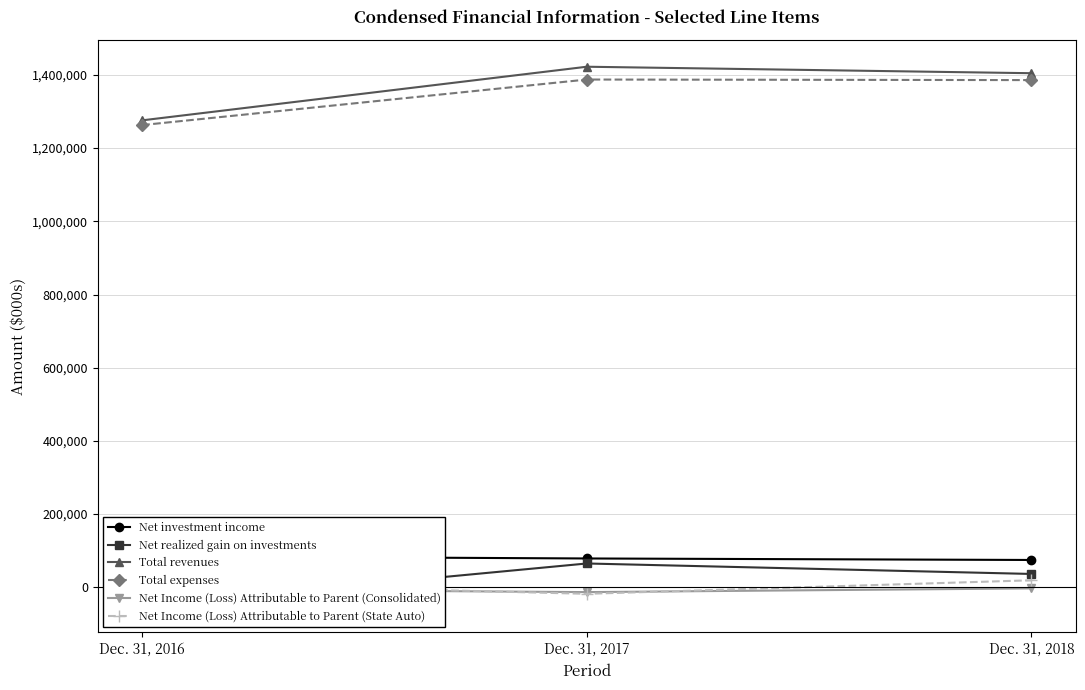

Which series has the widest spread of values?

Total revenues